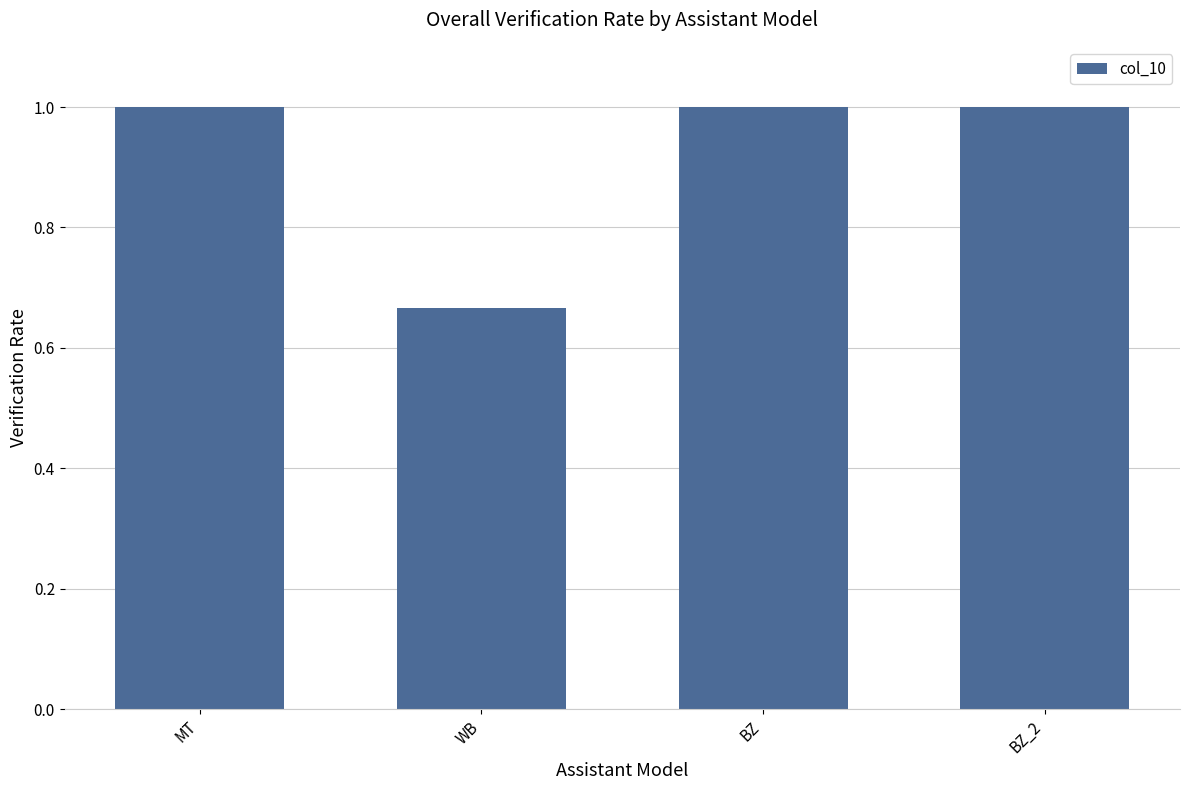

What is the change in value from WB to BZ_2?

+0.3